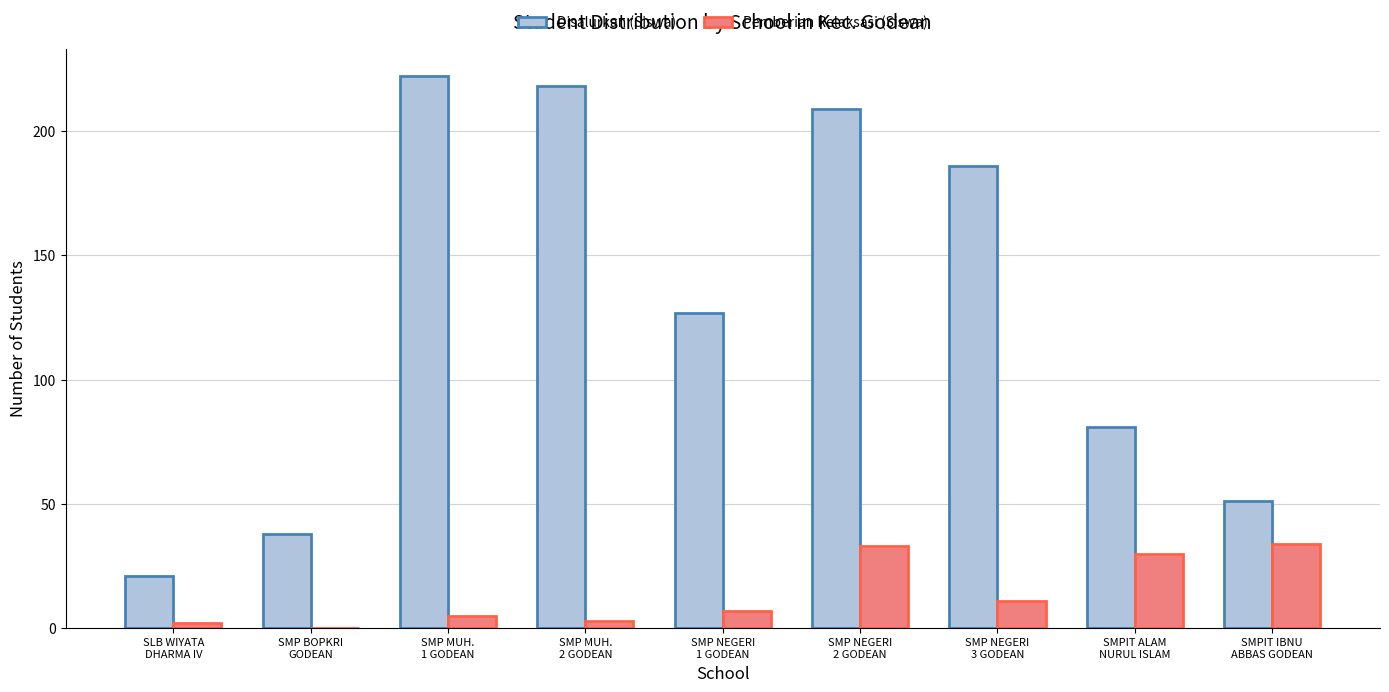

What value does the Disalurkan (Siswa) series have at SMP NEGERI
1 GODEAN?

127